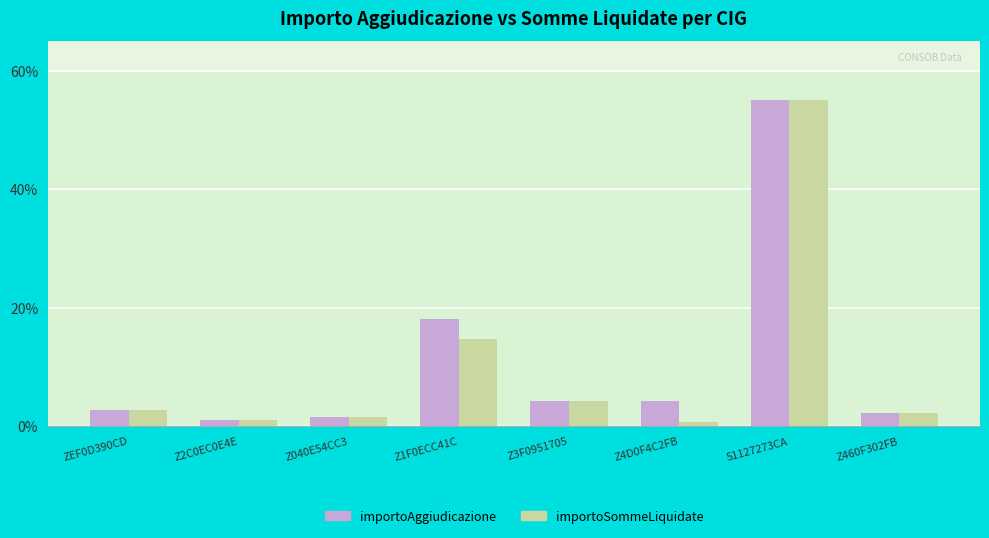

What is the highest value of the importoAggiudicazione series?

55.0